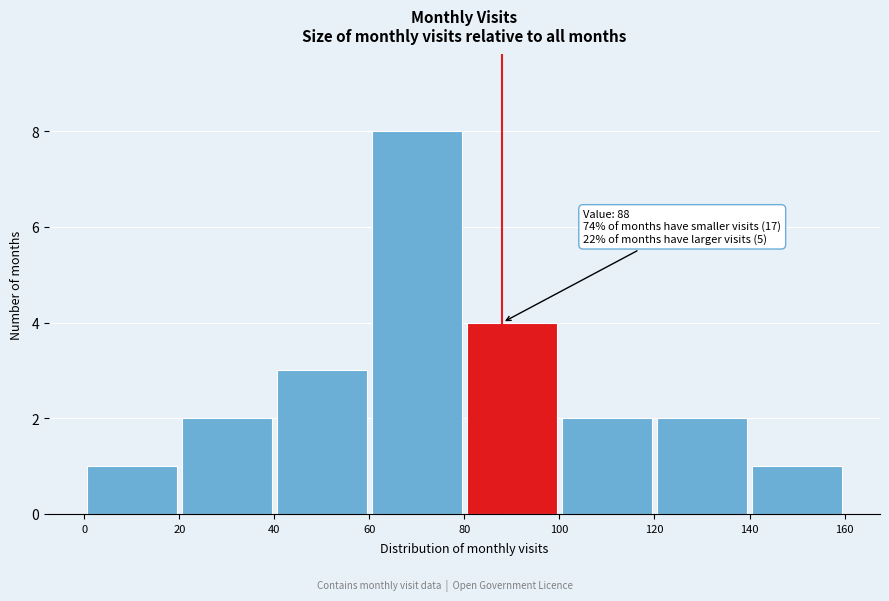

Which range on the x-axis has the tallest bar?

60 to 80